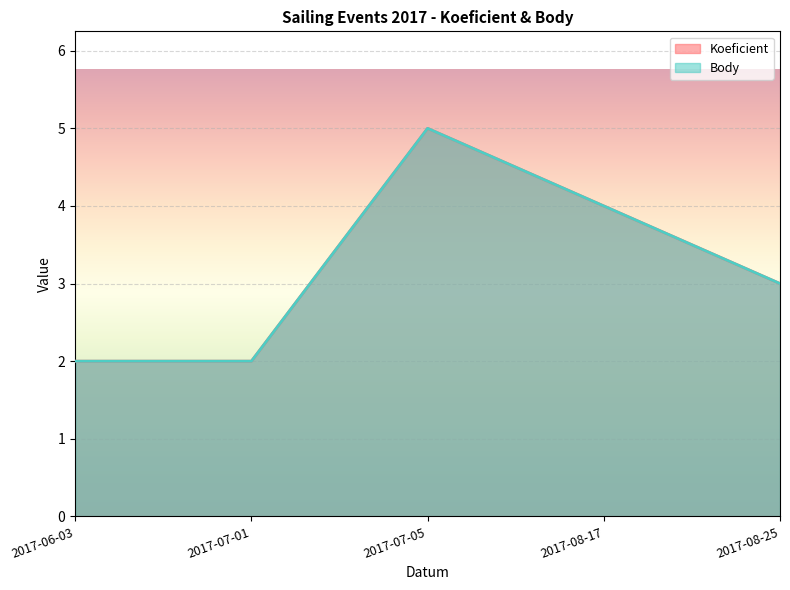

What is the label of the 1st point from the right?

2017-08-25